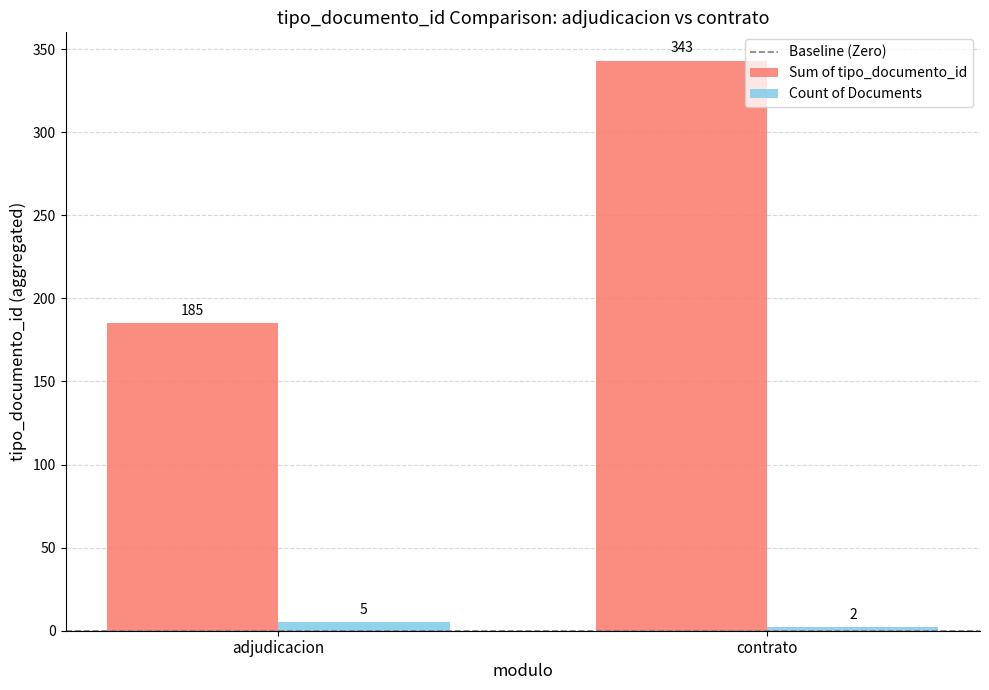

Which label corresponds to the smallest value in the chart?

contrato